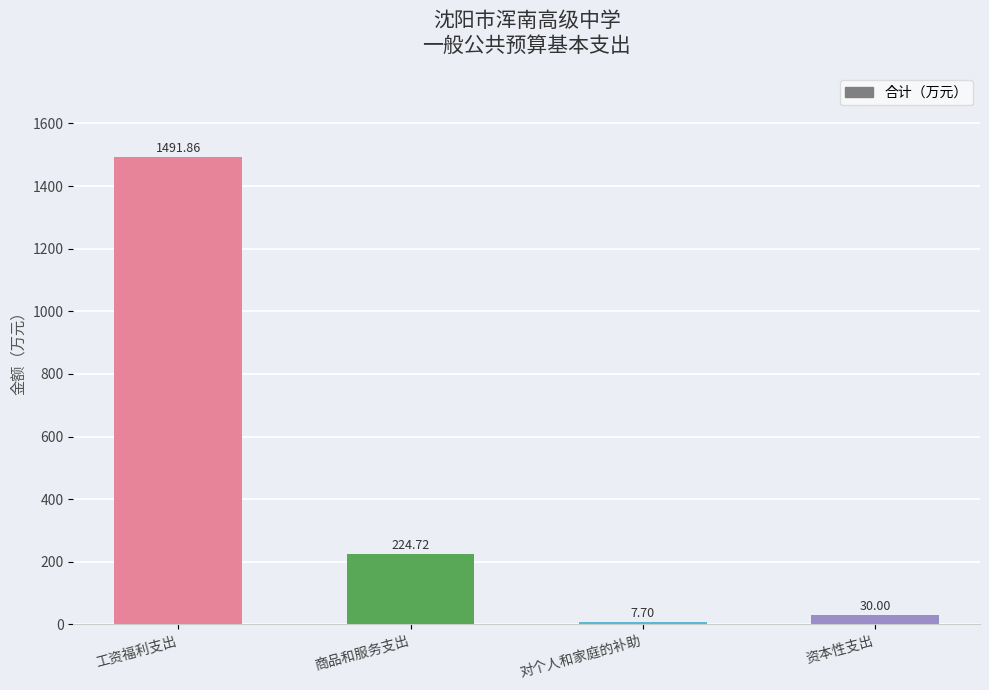

Which category has the lowest value across all series?

对个人和家庭的补助